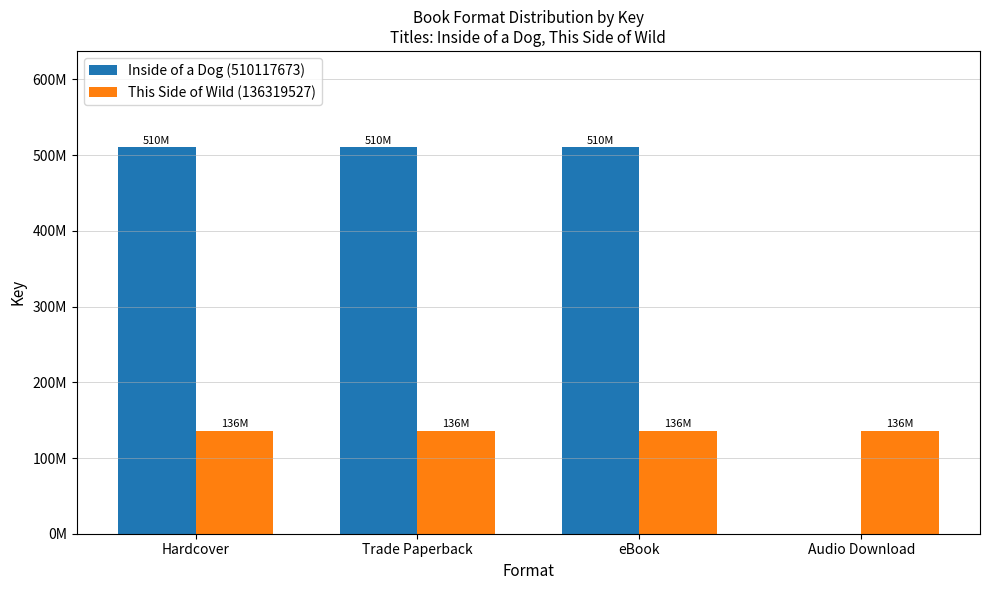

The Inside of a Dog (510117673) series shows 510117673 at eBook. True or false?

True